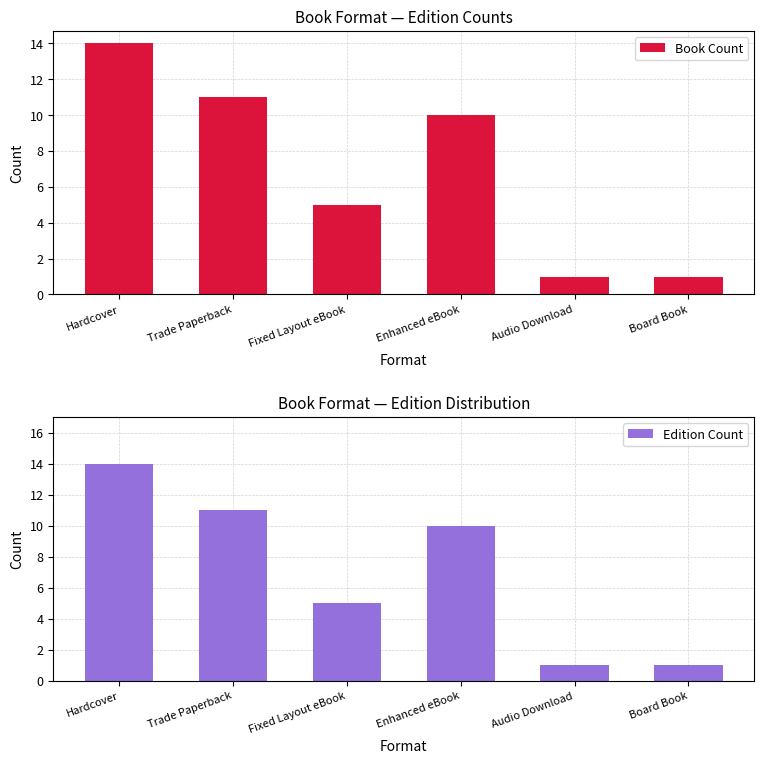

At which label is Book Count closest to 7?

Fixed Layout eBook